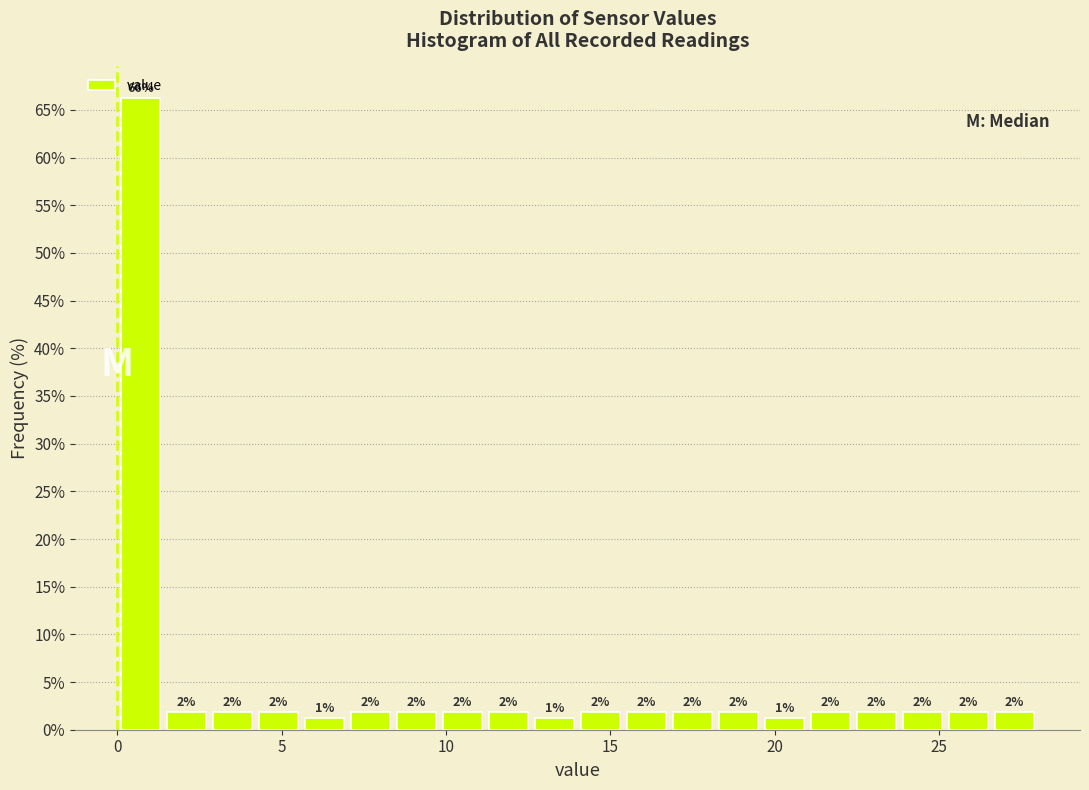

Read against the x-axis, roughly where is the centre of the tallest bar?

0.5